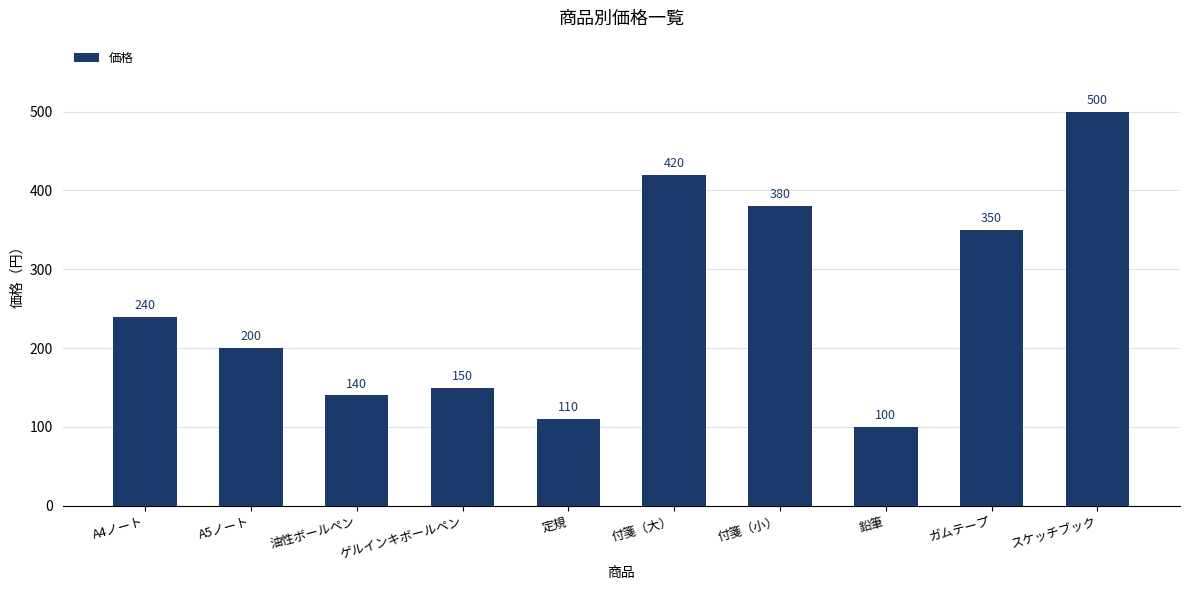

List the labels in order of value, largest first.

スケッチブック, 付箋（大）, 付箋（小）, ガムテープ, A4ノート, A5ノート, ゲルインキボールペン, 油性ボールペン, 定規, 鉛筆